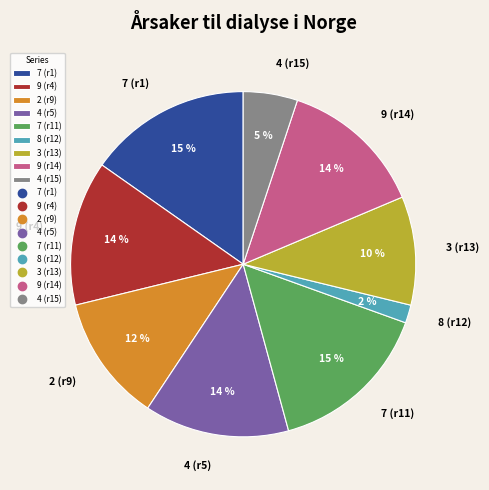

Does 7 (r11) account for over 50% of the chart?

No